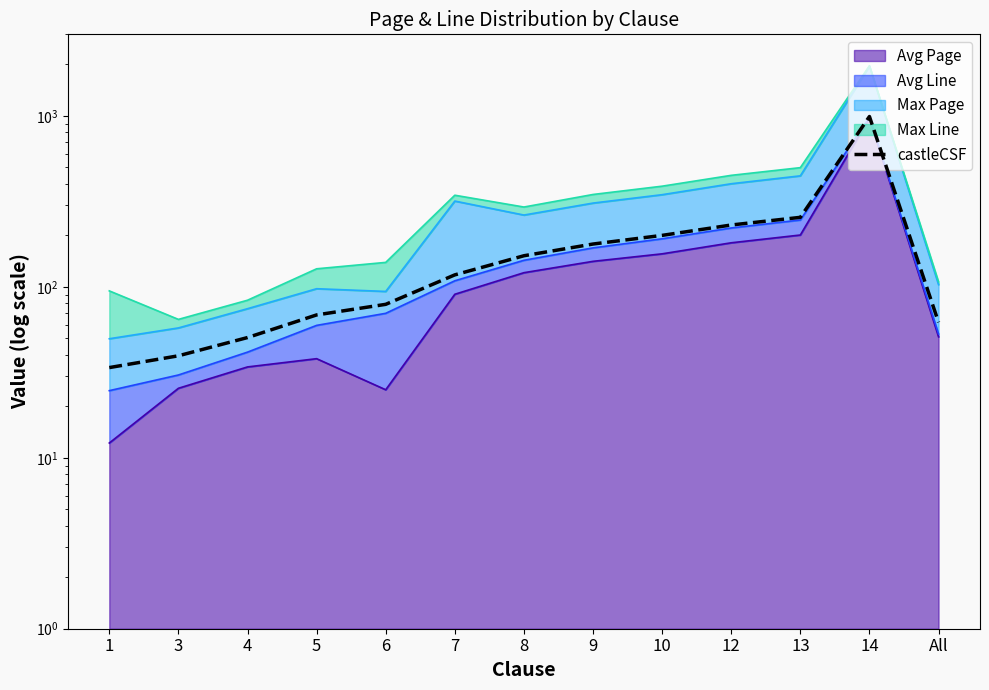

What position from the left is 1?

1